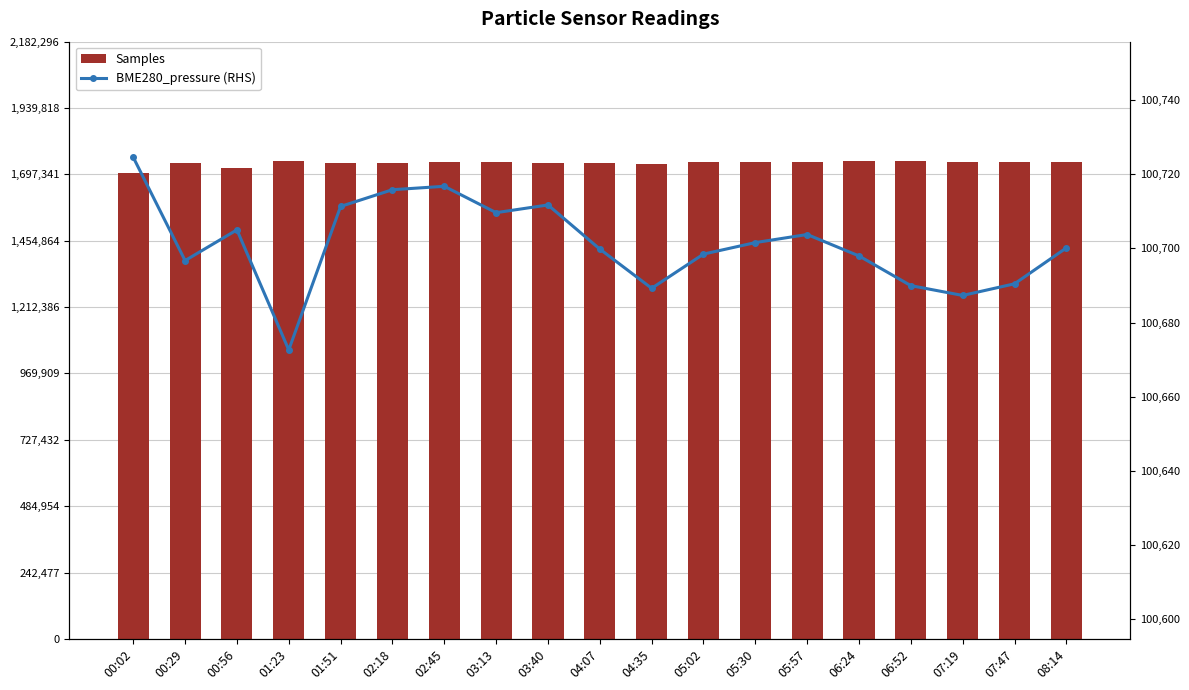

Does the chart contain any negative values?

No